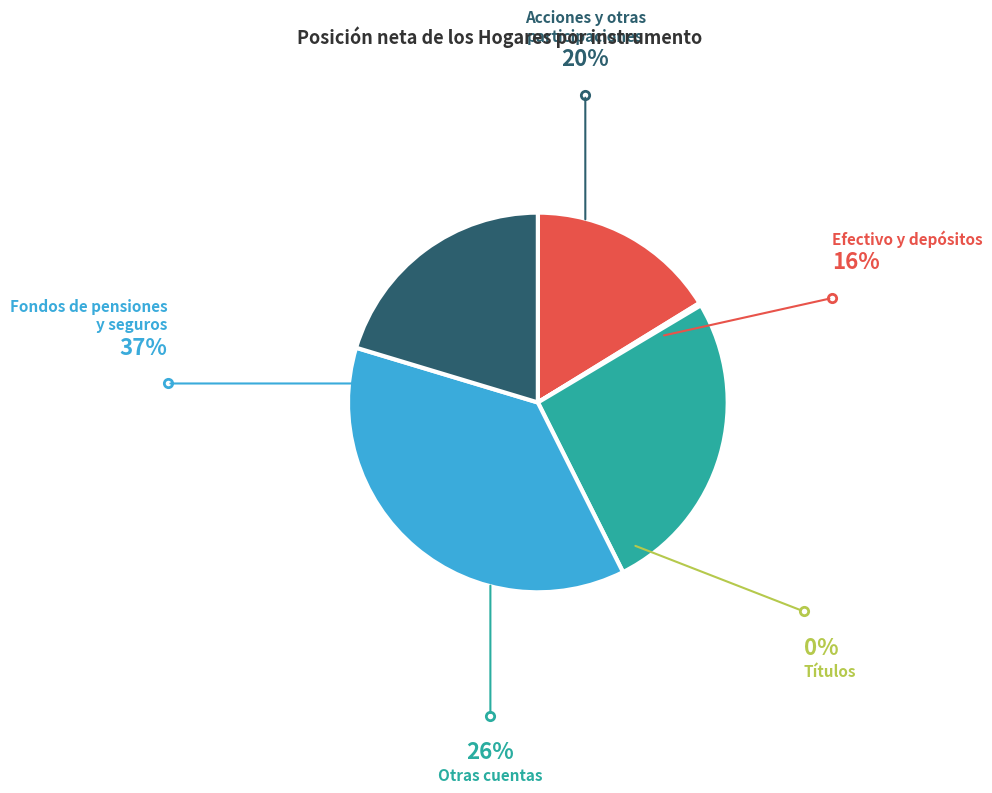

Is it true that Efectivo y depósitos is 16% of the pie?

True